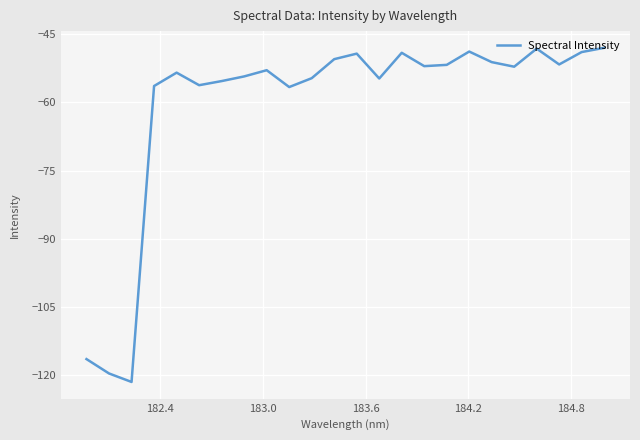

What is the minimum value shown in the chart?

-121.5